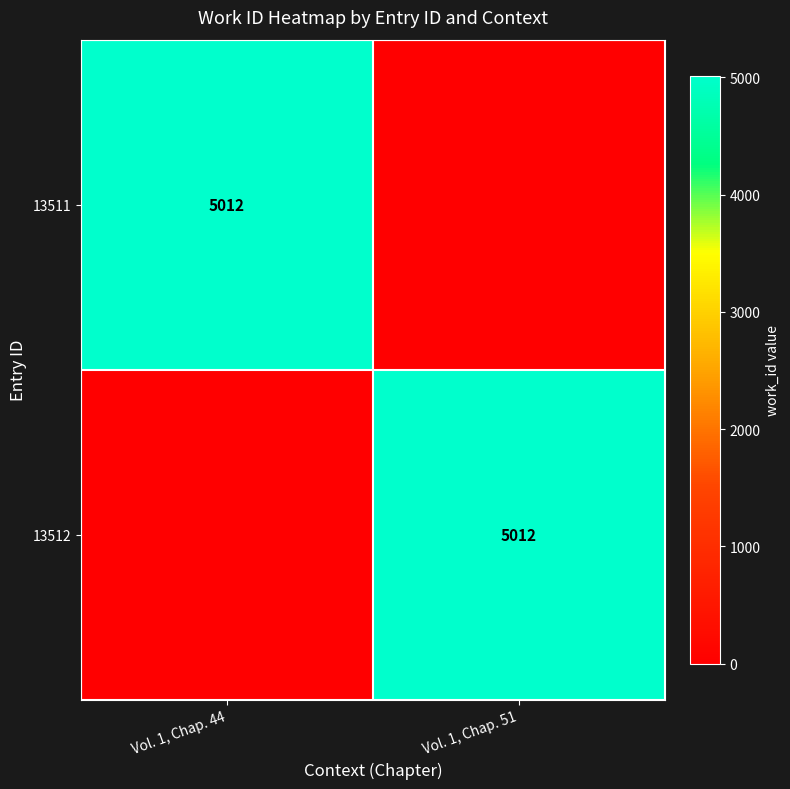

The 13511 series shows 2693 at Vol. 1, Chap. 44. True or false?

False